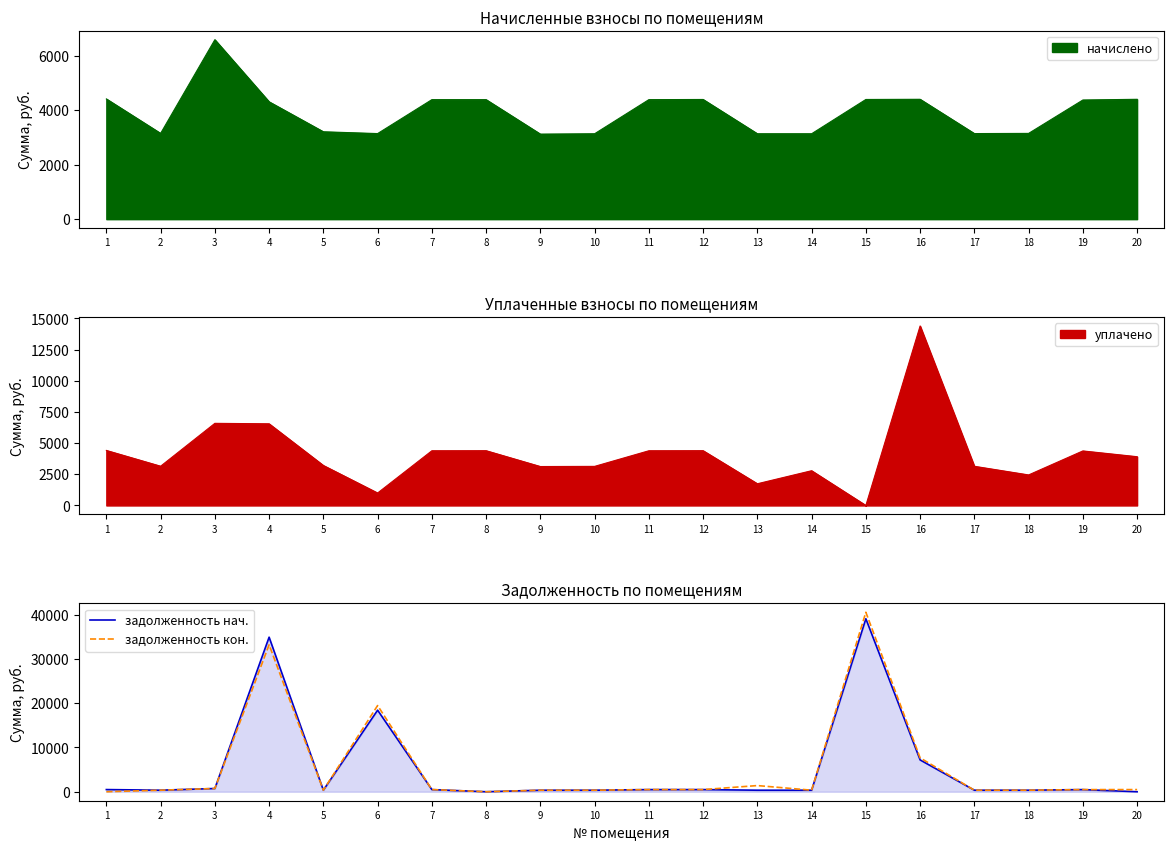

True or false: задолженность кон. has more than 2 points higher than both neighbors.

True